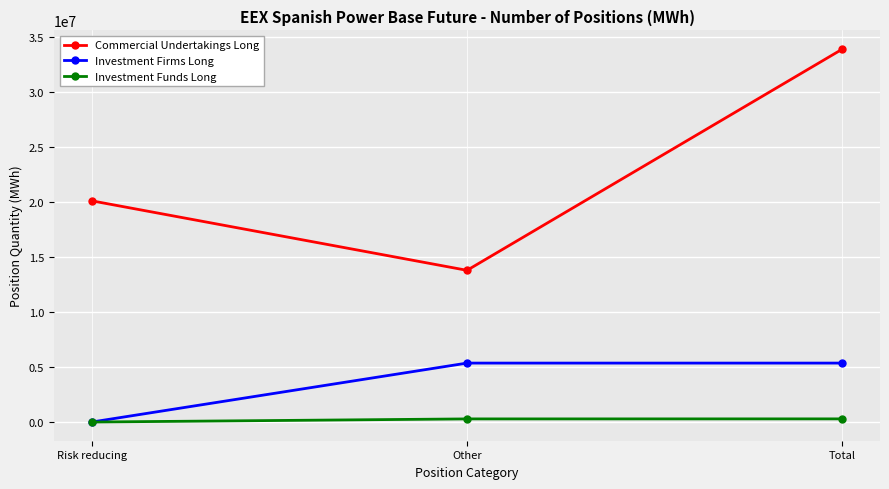

Which label corresponds to the largest value in the chart?

Total